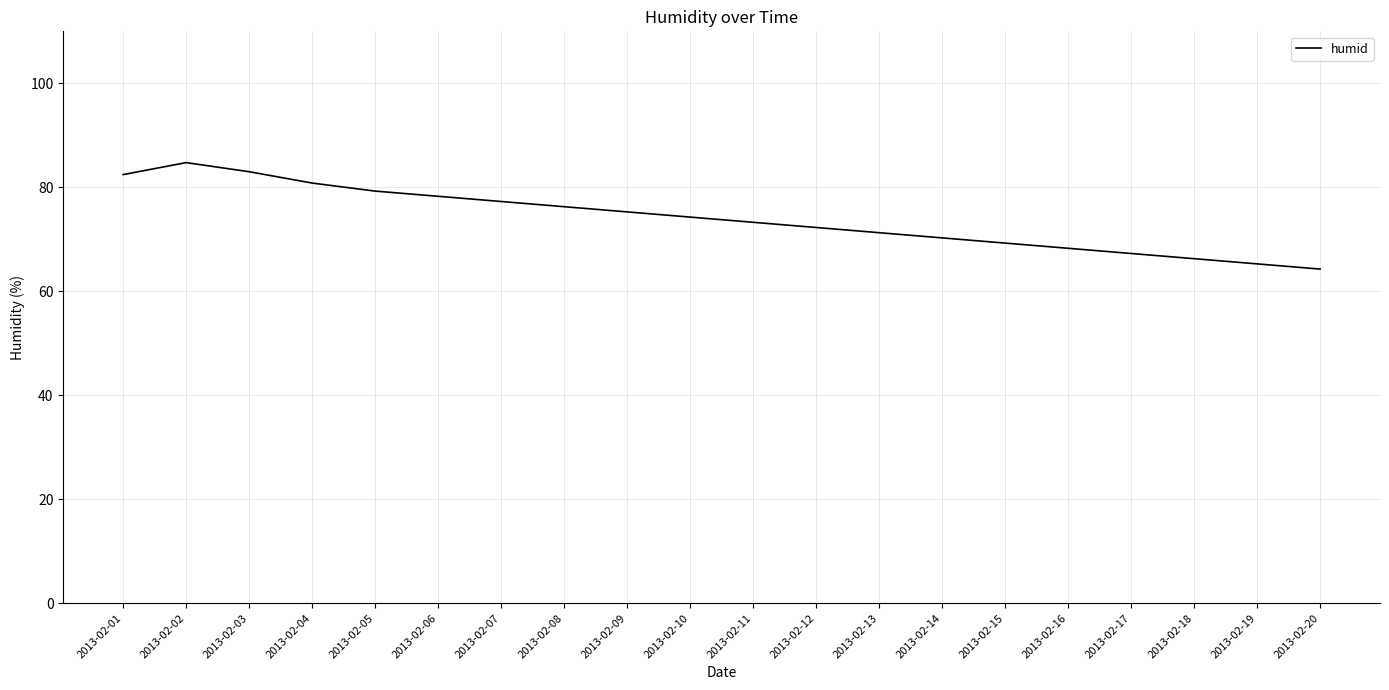

What is the sum of the values at 2013-02-17 and 2013-02-02?

152.0